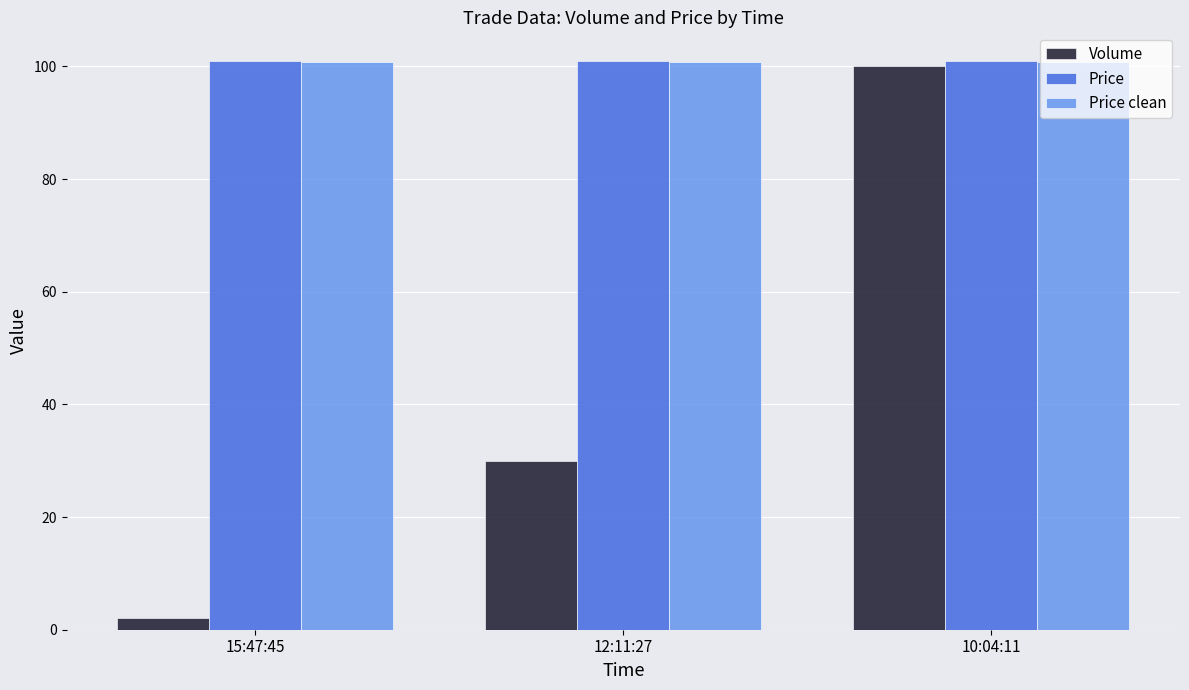

At which label is Volume closest to 51?

12:11:27